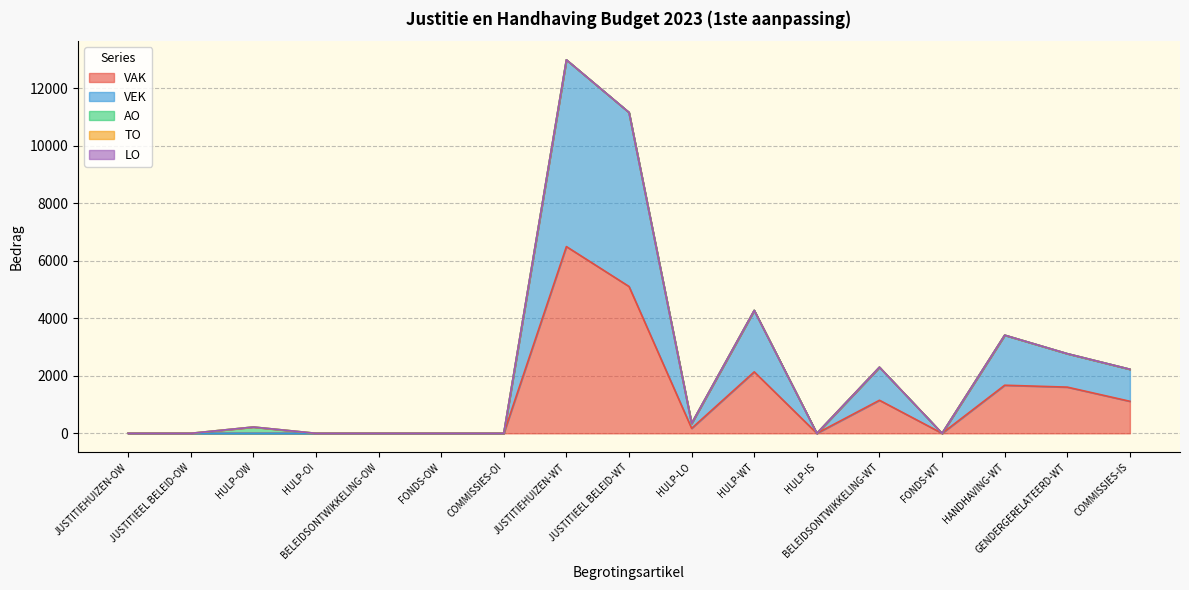

Which has a higher value, HANDHAVING-WT or FONDS-OW?

HANDHAVING-WT